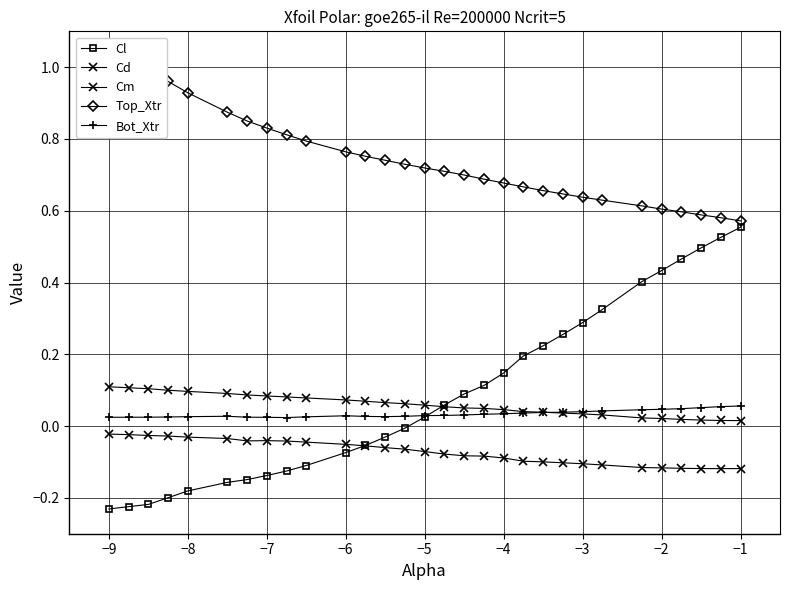

True or false: Top_Xtr has more than 1 interior local peaks.

False